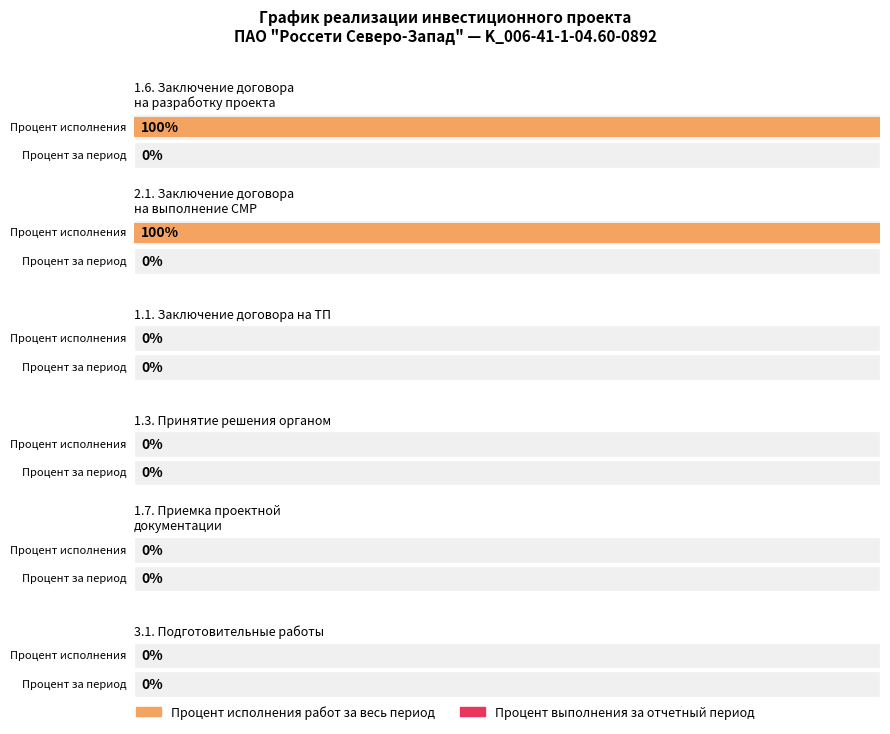

Where is Процент исполнения nearest to the value 50?

1.1.